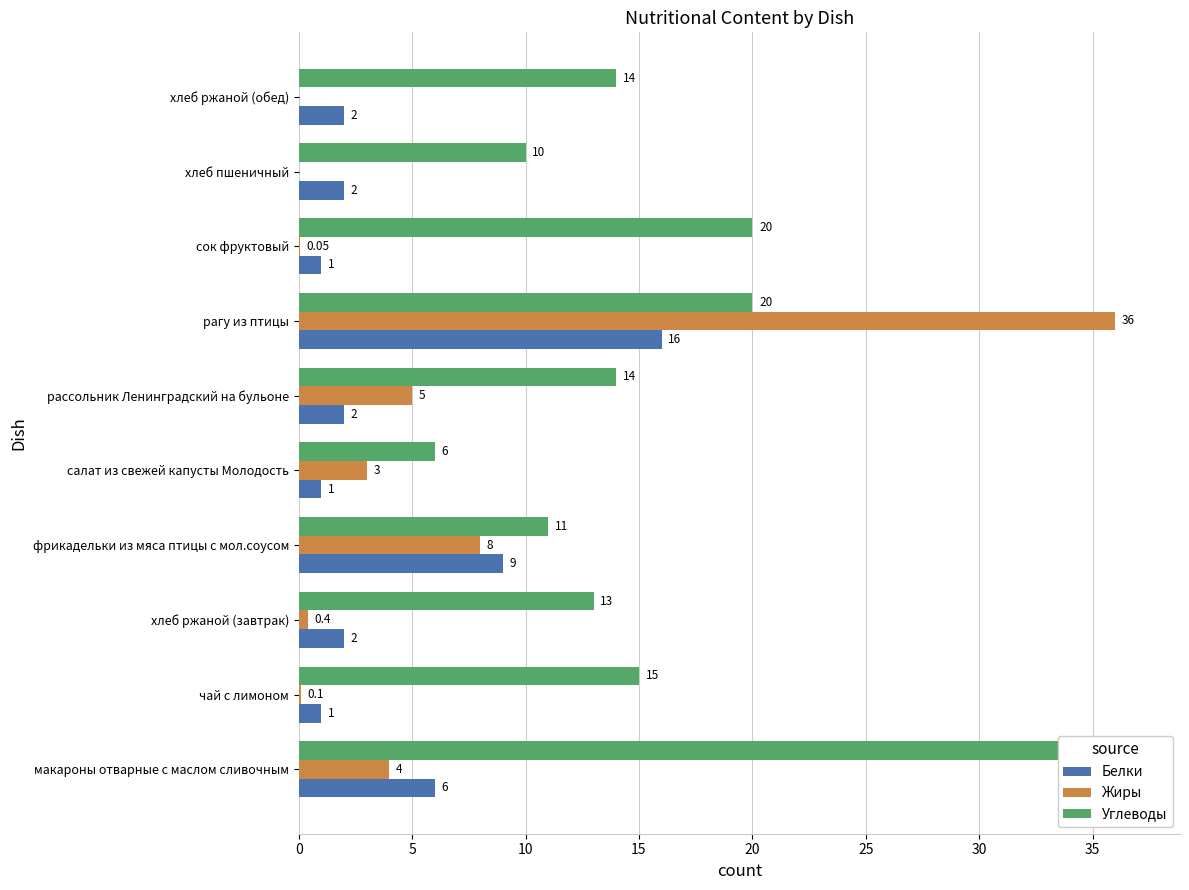

What are all the series names shown in the legend?

Белки, Жиры, Углеводы